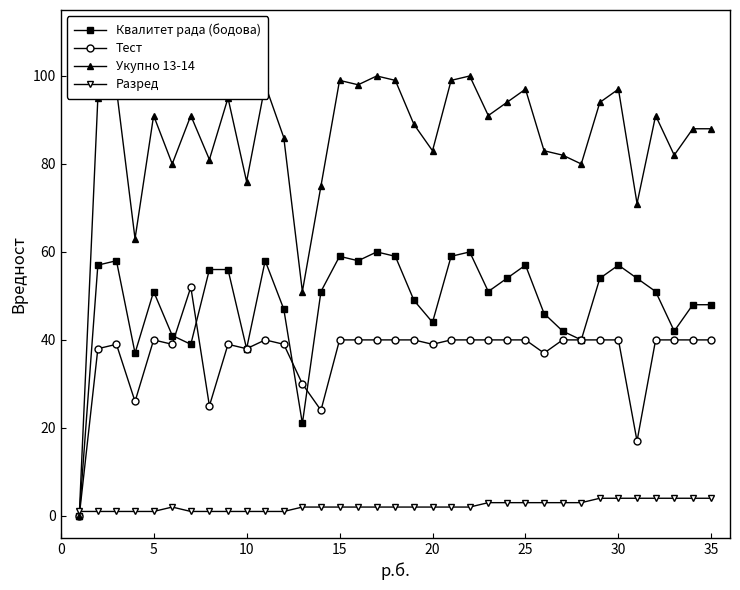

Which series has the largest total across all categories?

Укупно 13-14